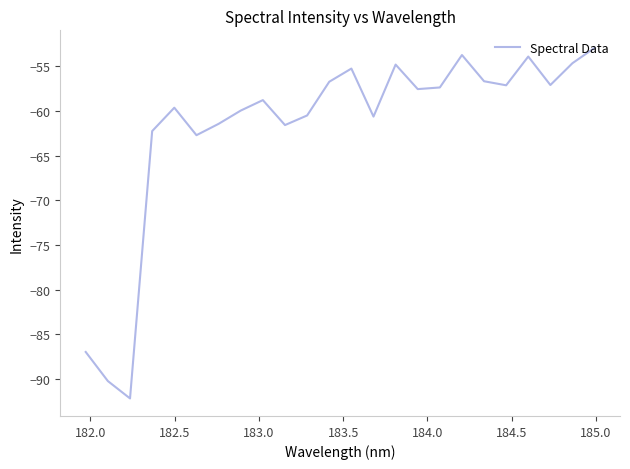

How many interior local valleys (lower than both neighbors) does the data have?

7